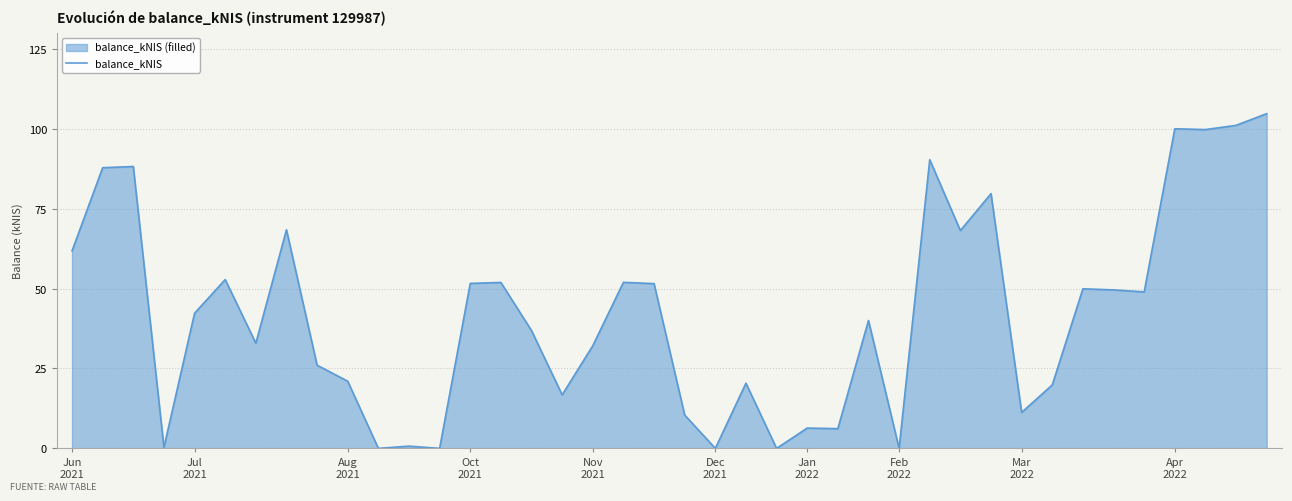

What is the maximum value shown in the chart?

104.7